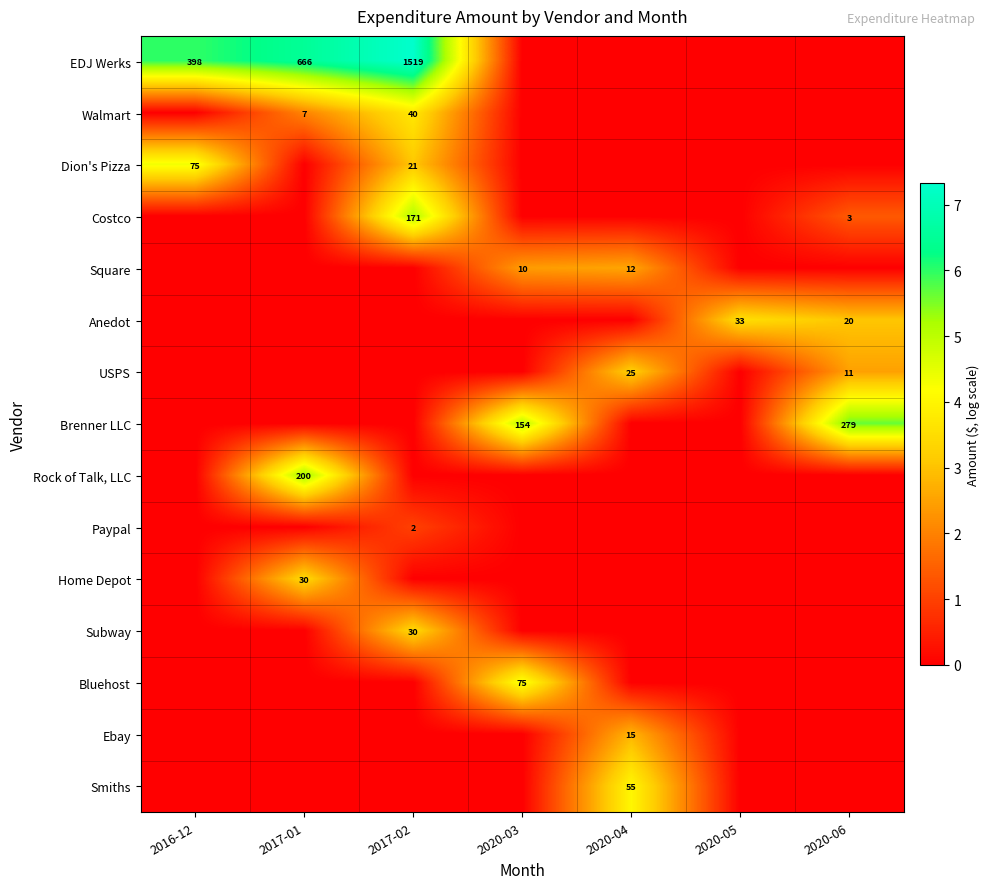

True or false: Paypal has a value of 2 at 2017-02.

True